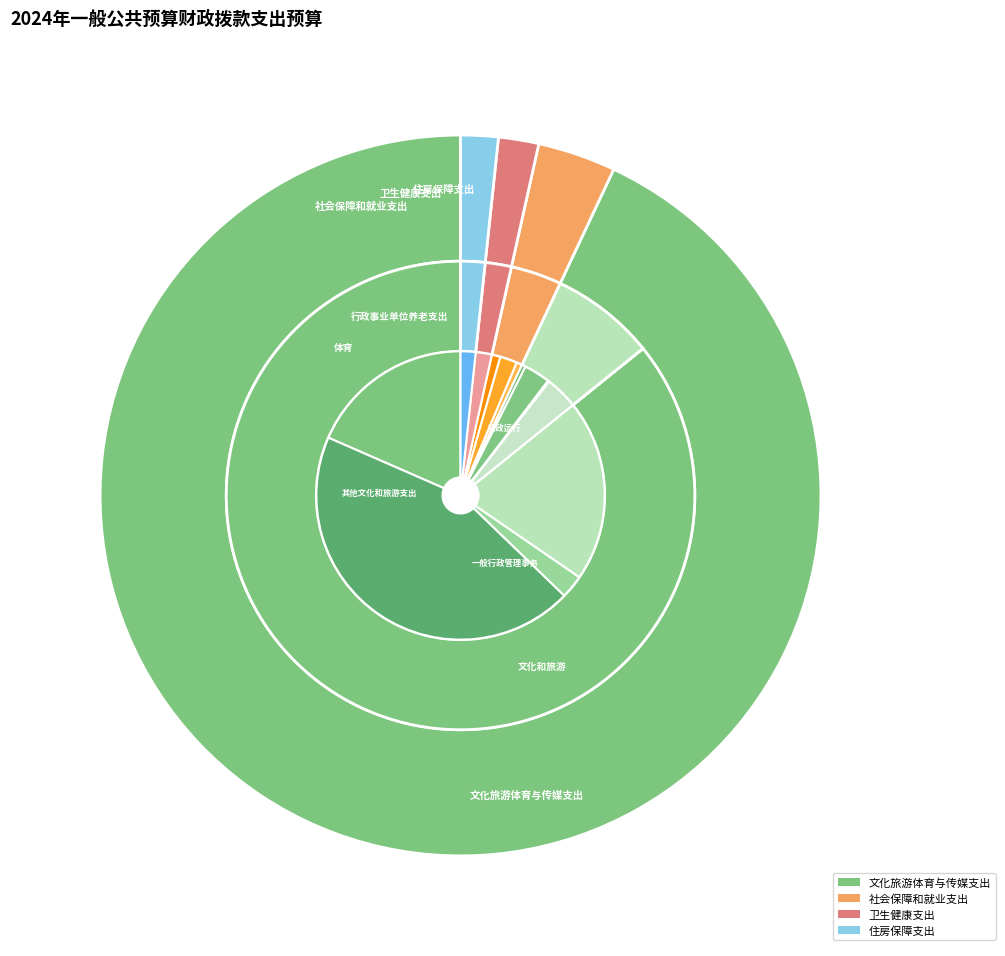

How many slices are in this pie chart?

4